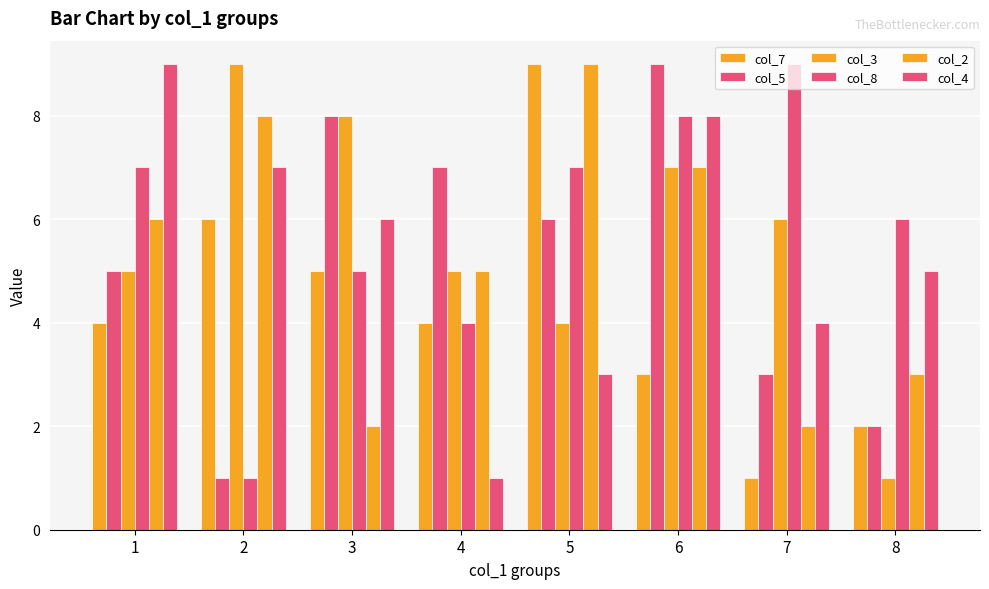

How many groups of bars are there?

8